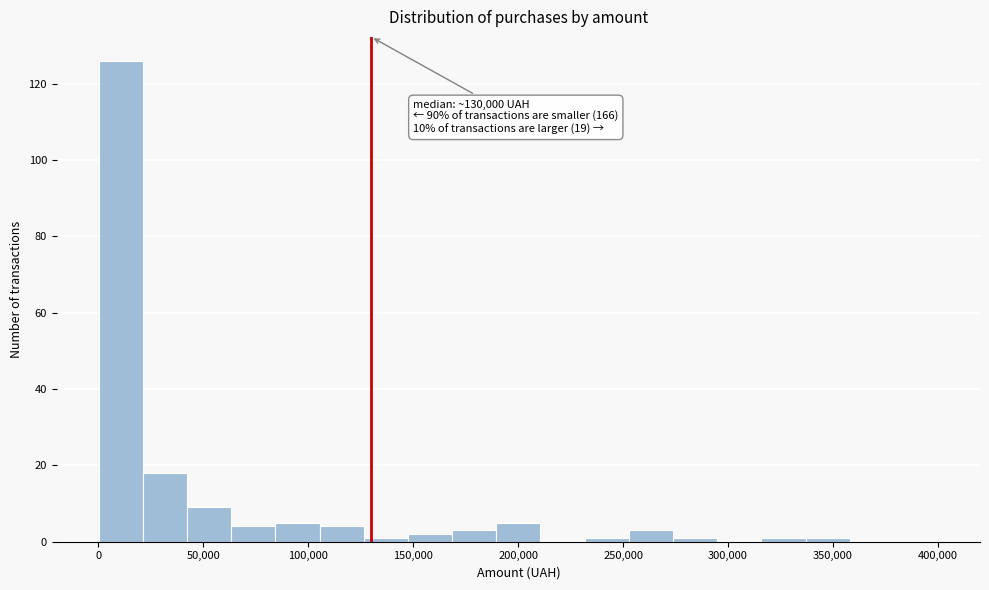

Over which range of the x-axis is the bar tallest?

0 to 20000